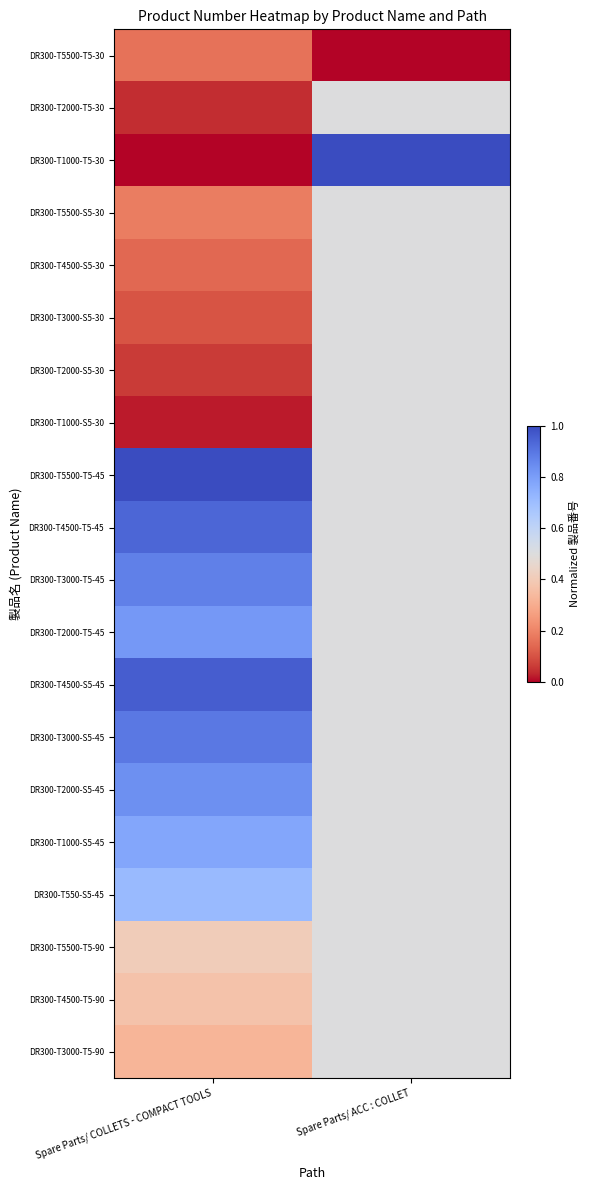

Reading right to left, transcribe all the data shown in this chart.

DR300-T5500-T5-30: Spare Parts/ ACC : COLLET=0.0	Spare Parts/ COLLETS - COMPACT TOOLS=0.2
DR300-T2000-T5-30: Spare Parts/ ACC : COLLET=0.5	Spare Parts/ COLLETS - COMPACT TOOLS=0.0
DR300-T1000-T5-30: Spare Parts/ ACC : COLLET=1.0	Spare Parts/ COLLETS - COMPACT TOOLS=0.0
DR300-T5500-S5-30: Spare Parts/ ACC : COLLET=0.5	Spare Parts/ COLLETS - COMPACT TOOLS=0.2
DR300-T4500-S5-30: Spare Parts/ ACC : COLLET=0.5	Spare Parts/ COLLETS - COMPACT TOOLS=0.1
DR300-T3000-S5-30: Spare Parts/ ACC : COLLET=0.5	Spare Parts/ COLLETS - COMPACT TOOLS=0.1
DR300-T2000-S5-30: Spare Parts/ ACC : COLLET=0.5	Spare Parts/ COLLETS - COMPACT TOOLS=0.1
DR300-T1000-S5-30: Spare Parts/ ACC : COLLET=0.5	Spare Parts/ COLLETS - COMPACT TOOLS=0.0
DR300-T5500-T5-45: Spare Parts/ ACC : COLLET=0.5	Spare Parts/ COLLETS - COMPACT TOOLS=1.0
DR300-T4500-T5-45: Spare Parts/ ACC : COLLET=0.5	Spare Parts/ COLLETS - COMPACT TOOLS=0.9
DR300-T3000-T5-45: Spare Parts/ ACC : COLLET=0.5	Spare Parts/ COLLETS - COMPACT TOOLS=0.9
DR300-T2000-T5-45: Spare Parts/ ACC : COLLET=0.5	Spare Parts/ COLLETS - COMPACT TOOLS=0.8
DR300-T4500-S5-45: Spare Parts/ ACC : COLLET=0.5	Spare Parts/ COLLETS - COMPACT TOOLS=1.0
DR300-T3000-S5-45: Spare Parts/ ACC : COLLET=0.5	Spare Parts/ COLLETS - COMPACT TOOLS=0.9
DR300-T2000-S5-45: Spare Parts/ ACC : COLLET=0.5	Spare Parts/ COLLETS - COMPACT TOOLS=0.8
DR300-T1000-S5-45: Spare Parts/ ACC : COLLET=0.5	Spare Parts/ COLLETS - COMPACT TOOLS=0.8
DR300-T550-S5-45: Spare Parts/ ACC : COLLET=0.5	Spare Parts/ COLLETS - COMPACT TOOLS=0.7
DR300-T5500-T5-90: Spare Parts/ ACC : COLLET=0.5	Spare Parts/ COLLETS - COMPACT TOOLS=0.4
DR300-T4500-T5-90: Spare Parts/ ACC : COLLET=0.5	Spare Parts/ COLLETS - COMPACT TOOLS=0.4
DR300-T3000-T5-90: Spare Parts/ ACC : COLLET=0.5	Spare Parts/ COLLETS - COMPACT TOOLS=0.3